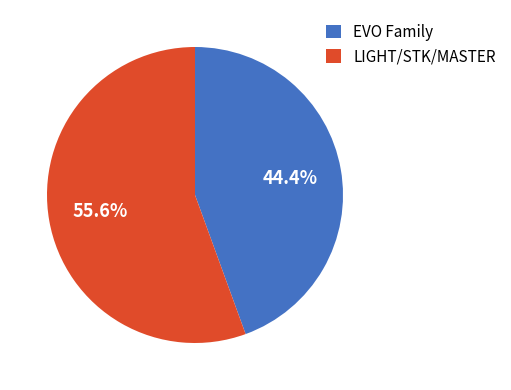

What is the ratio of the value at LIGHT/STK/MASTER to the value at EVO Family?

1.3